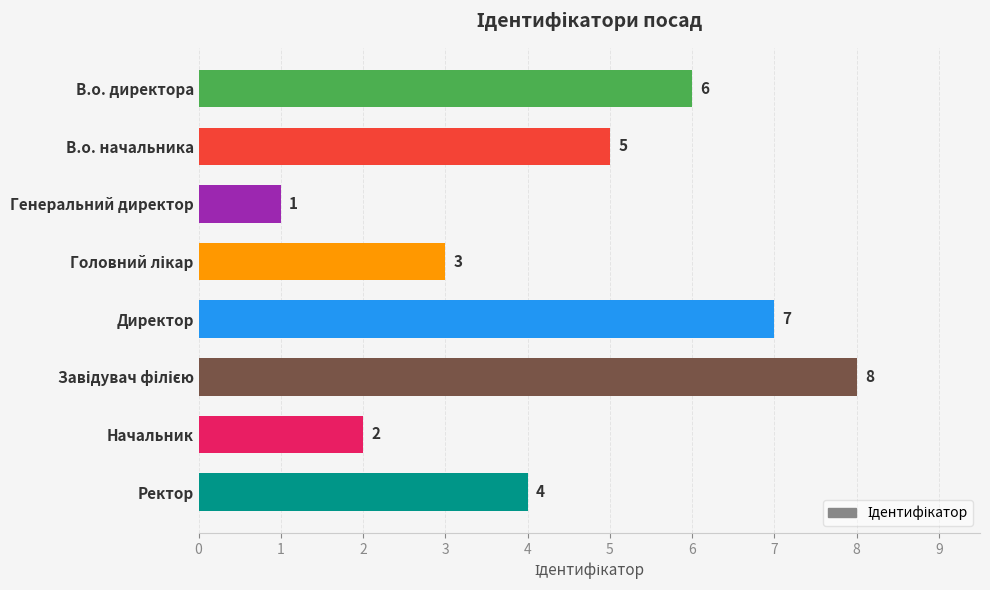

Between Генеральний директор and В.о. директора, which is larger?

В.о. директора